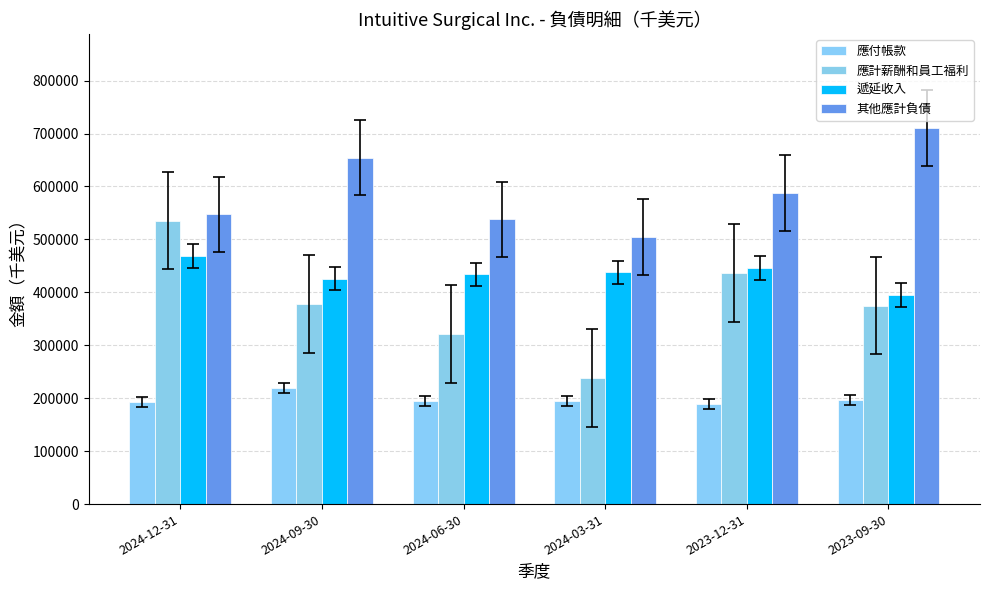

What is the label of the 4th bar from the right?

2024-06-30